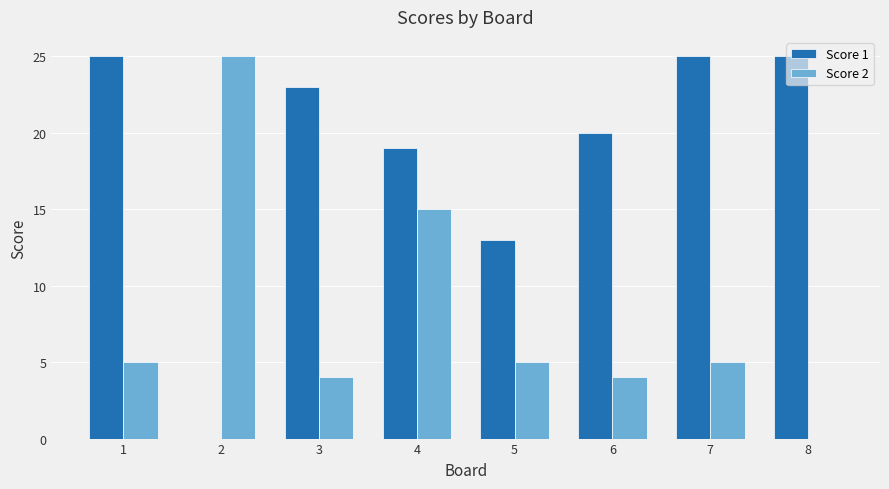

What is the spread (max minus min) of values at 4?

4